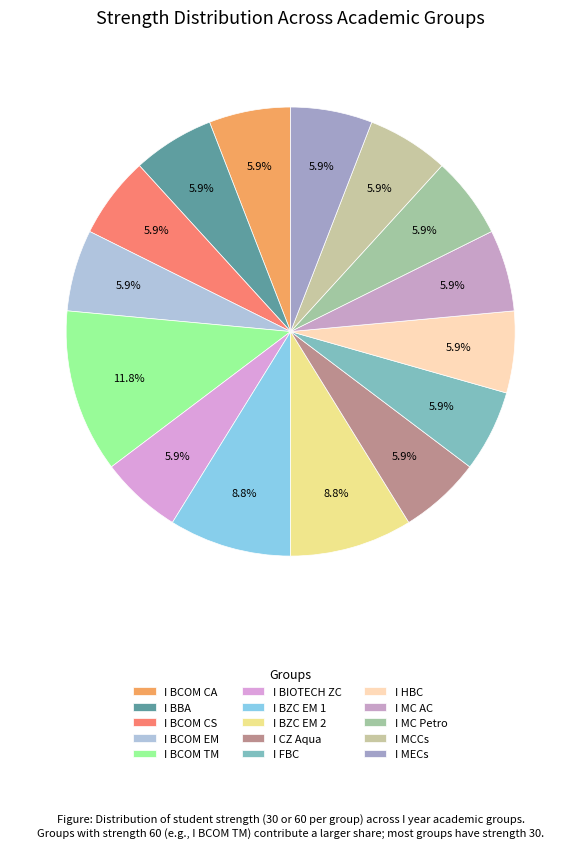

How many segments does this pie chart have?

15